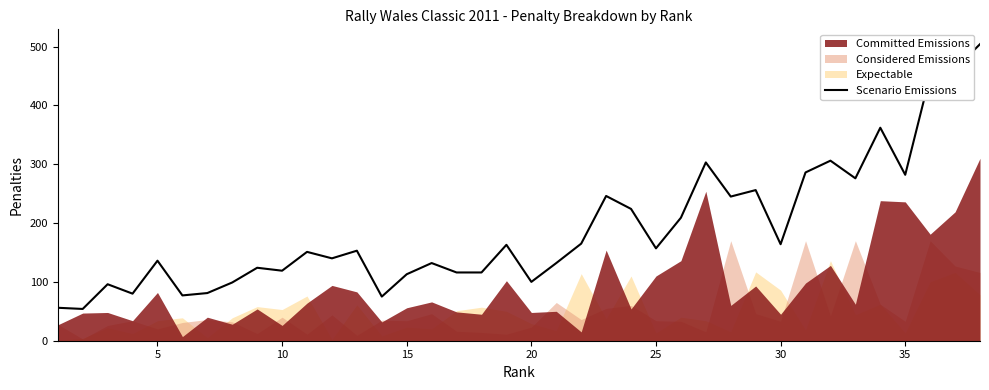

What is the lowest value of the Scenario Emissions series?

54